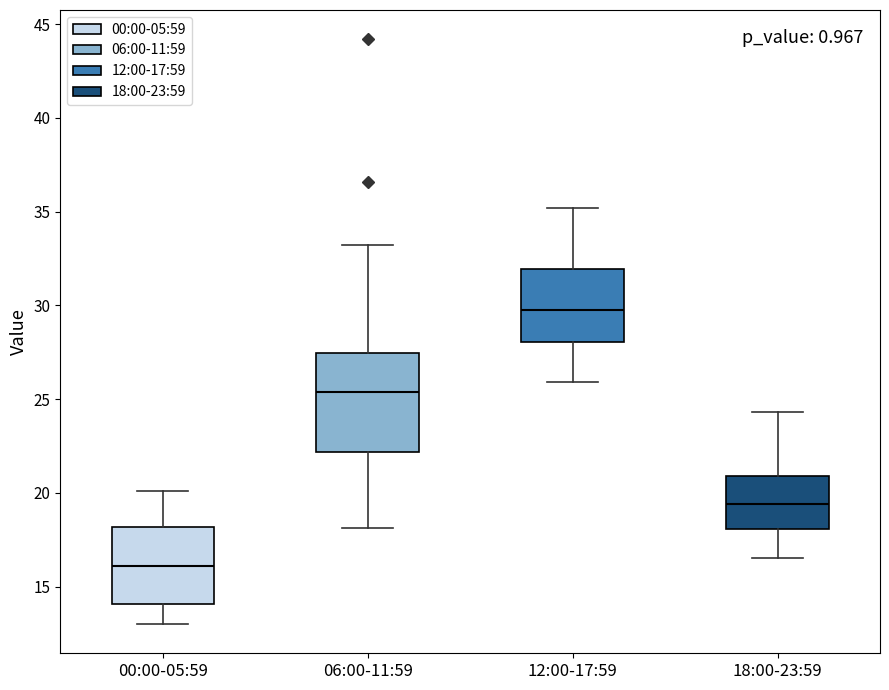

Reading left to right, transcribe this box plot: for each box, give where its median line is, the range the box spans, and where its two whiskers end, as read against the y-axis. The values are not printed on the chart, so give them approximately, as read against the axis.

00:00-05:59: median 16.0, box 14.0 to 18.0, whiskers 13.0 to 20.0
06:00-11:59: median 25.5, box 22.0 to 27.5, whiskers 18.0 to 33.0
12:00-17:59: median 30.0, box 28.0 to 32.0, whiskers 26.0 to 35.0
18:00-23:59: median 19.5, box 18.0 to 21.0, whiskers 16.5 to 24.5